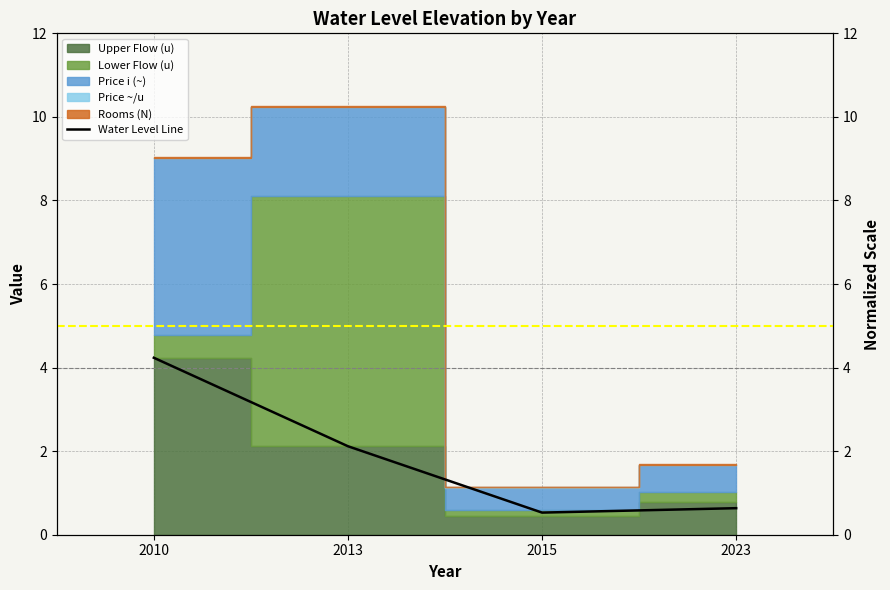

Which label corresponds to the smallest value in the chart?

2015